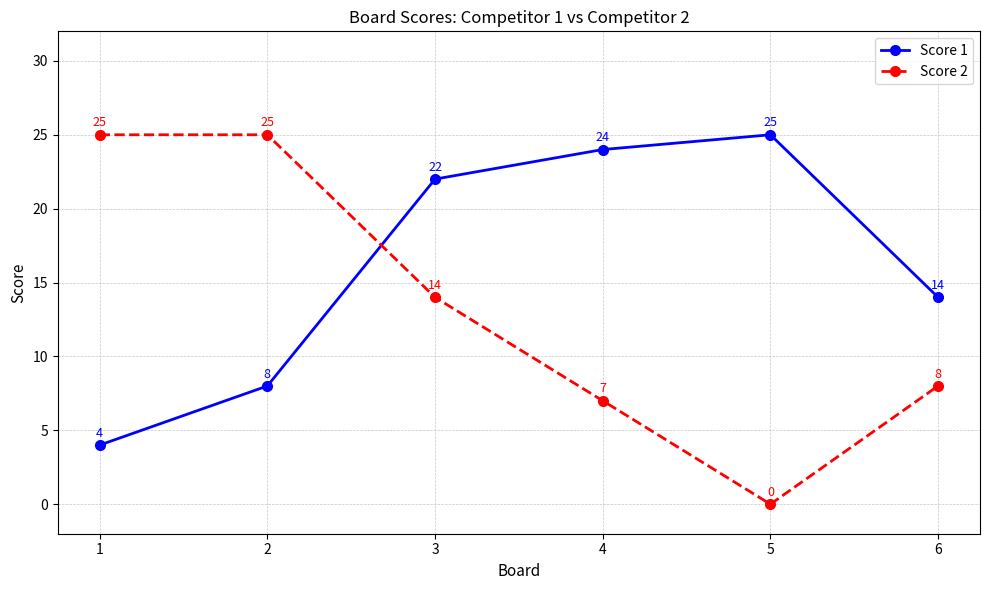

Which series changed the most between 3 and 4?

Score 2